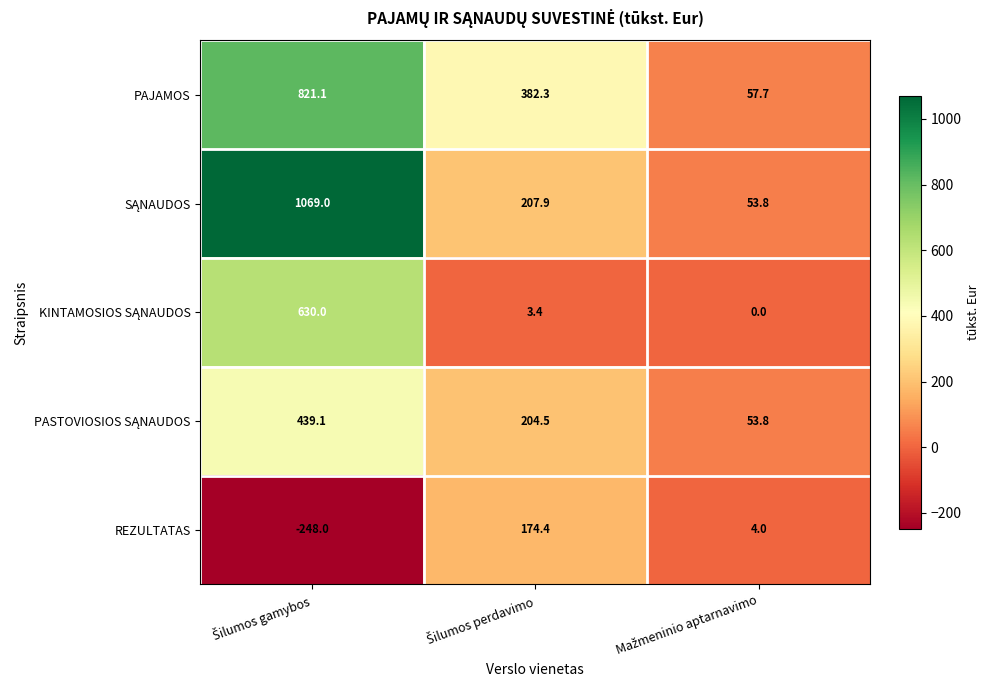

What is the smallest value displayed?

-248.0